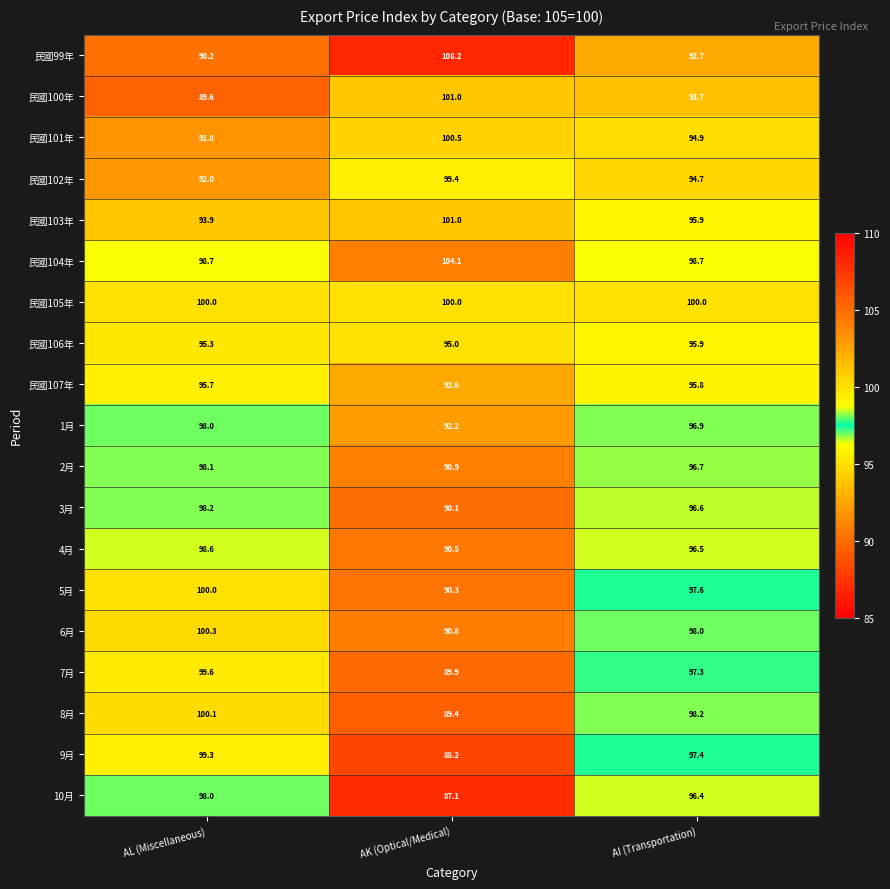

What is the difference between the maximum and minimum values in the 民國101年 series?

8.7